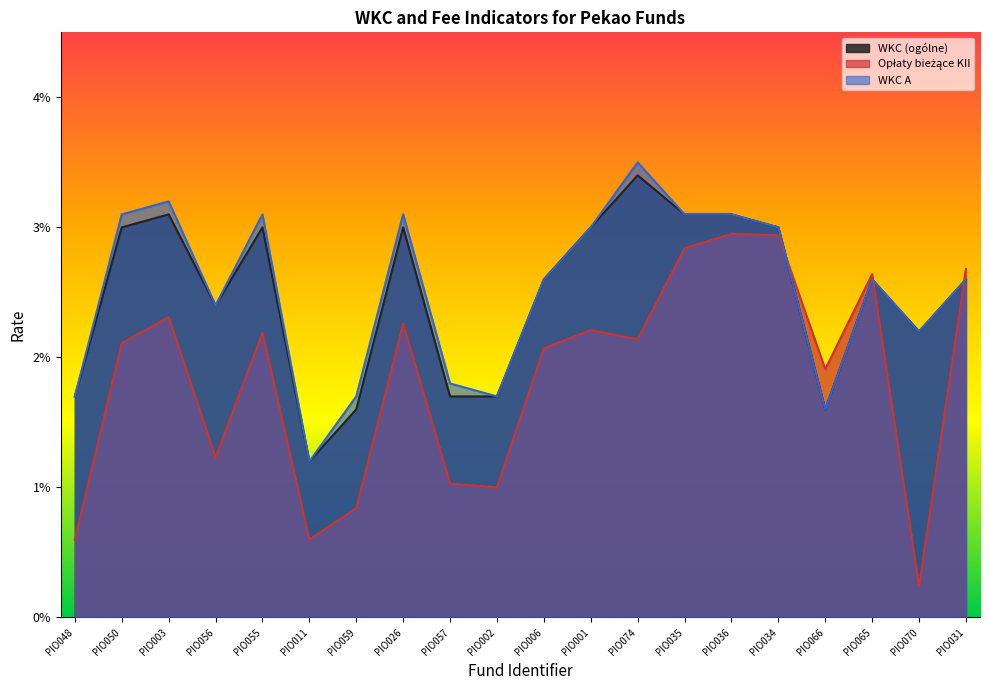

How many interior local valleys does the Opłaty bieżące KII series have?

6